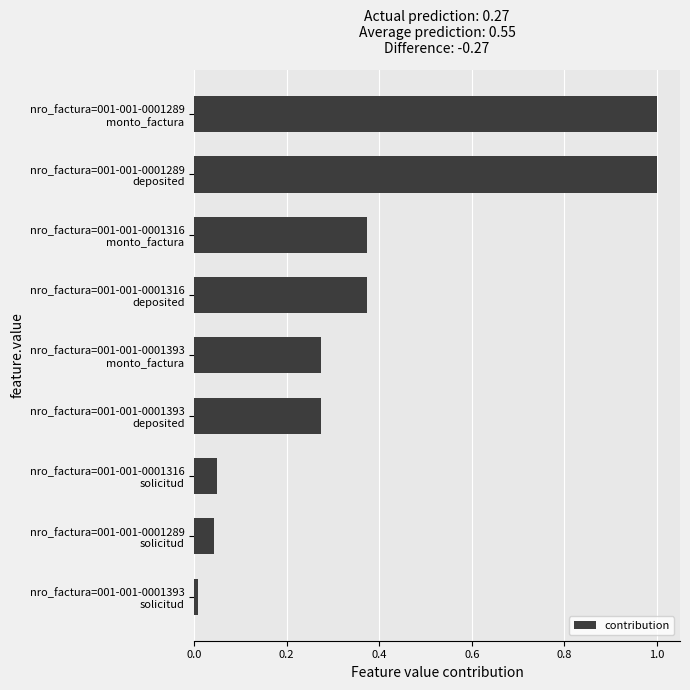

How many categories are shown in the chart?

9